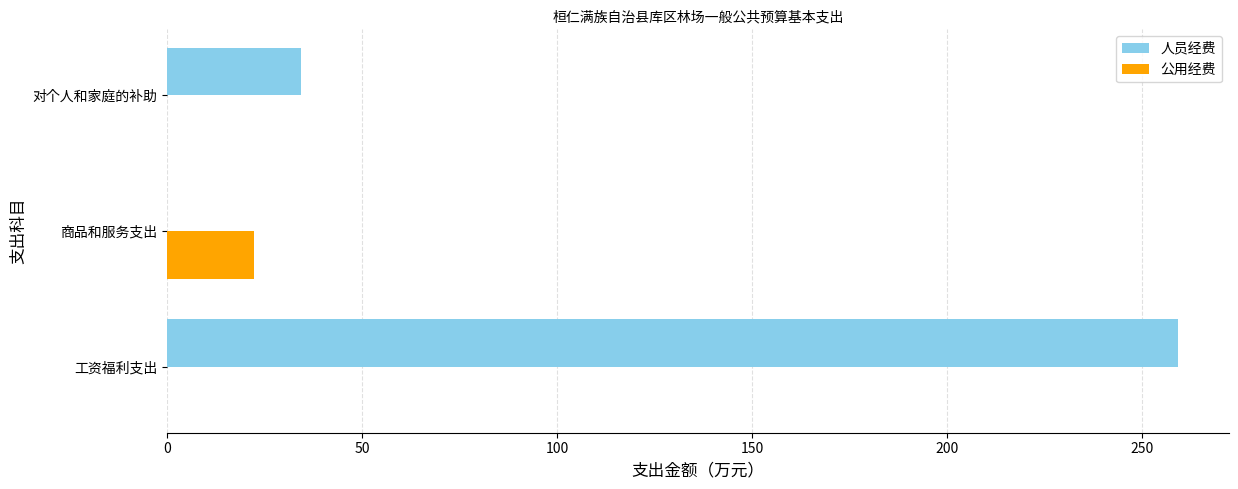

Which series has the largest range (max minus min)?

人员经费